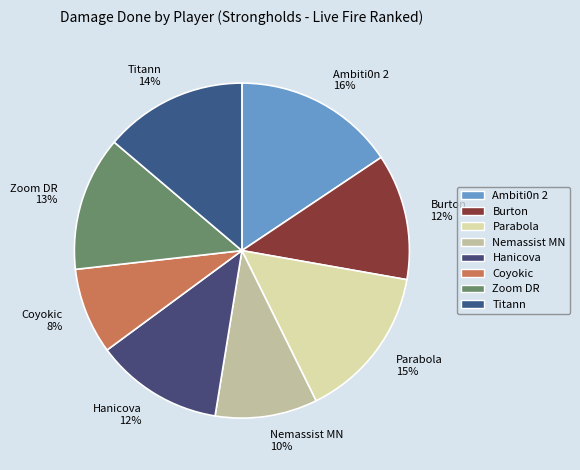

To the nearest percent, what percentage of the pie is Parabola?

15%